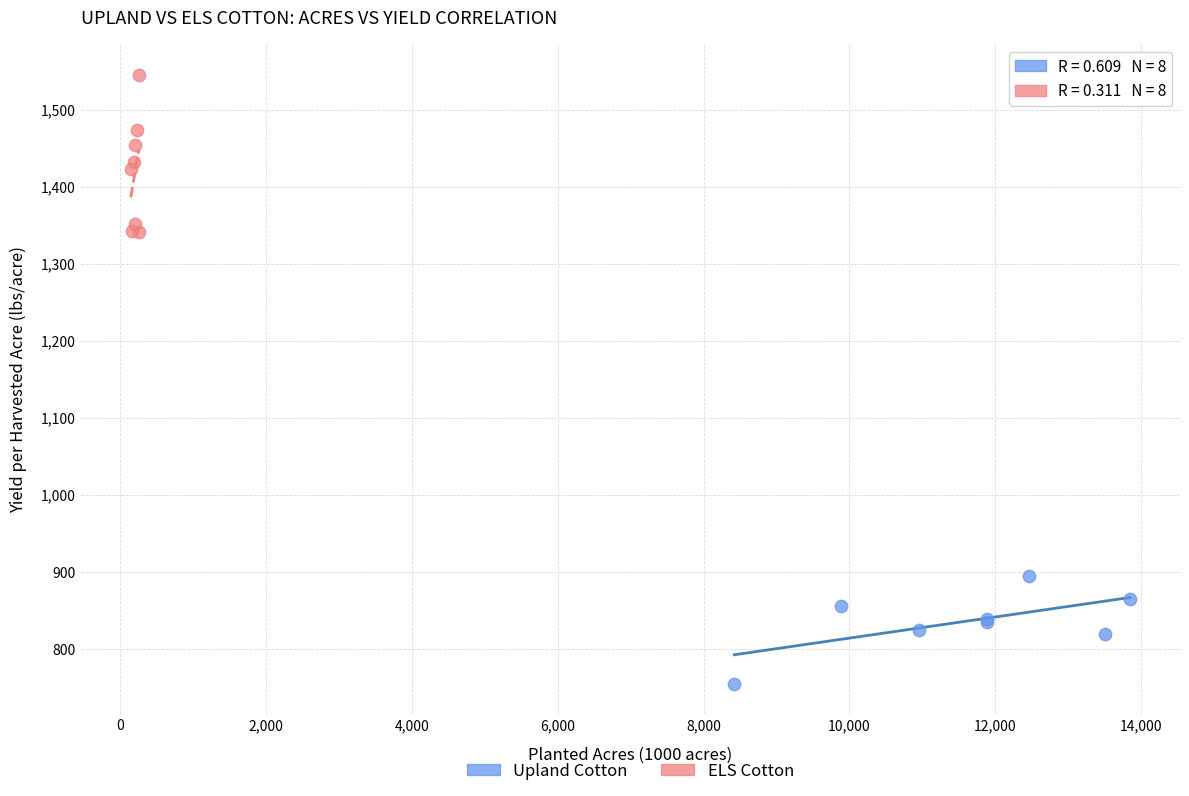

What are all the series names shown in the legend?

Upland Cotton, ELS Cotton